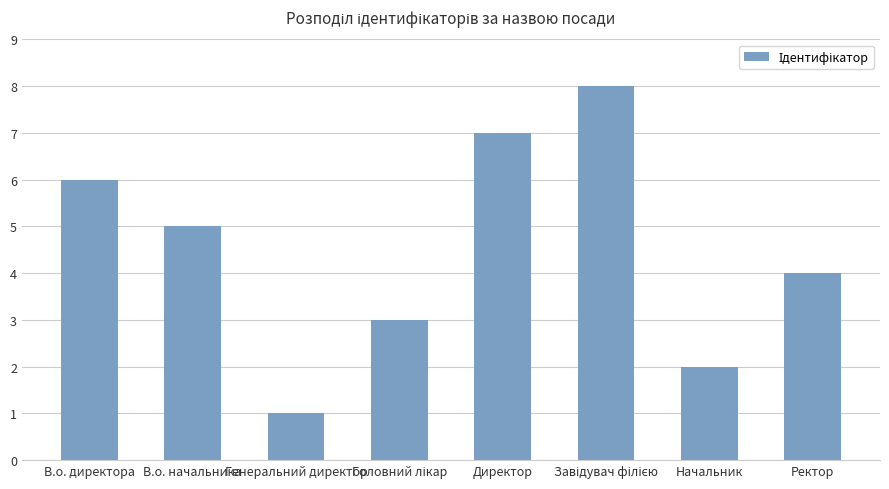

How many data points does each series have?

8